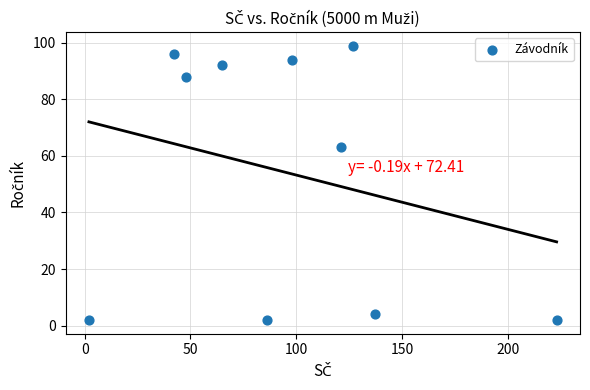

What Y value in the scatter plot is closest to 50?

63